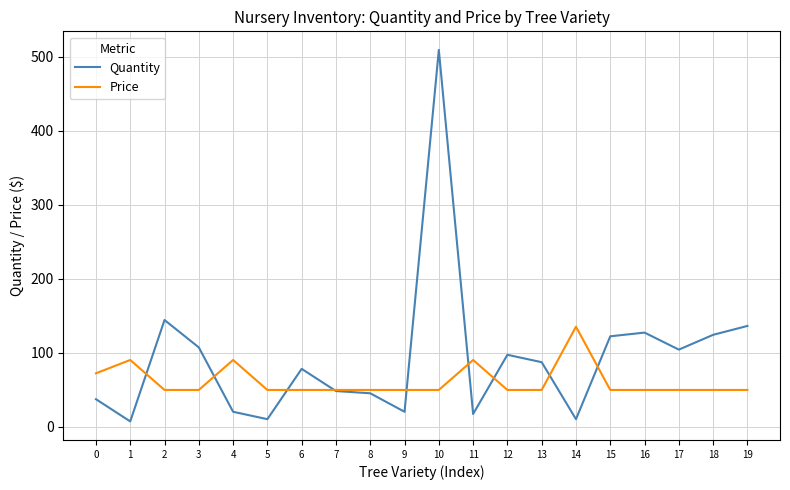

The value of Quantity at 5 is 10.0. True or false?

True